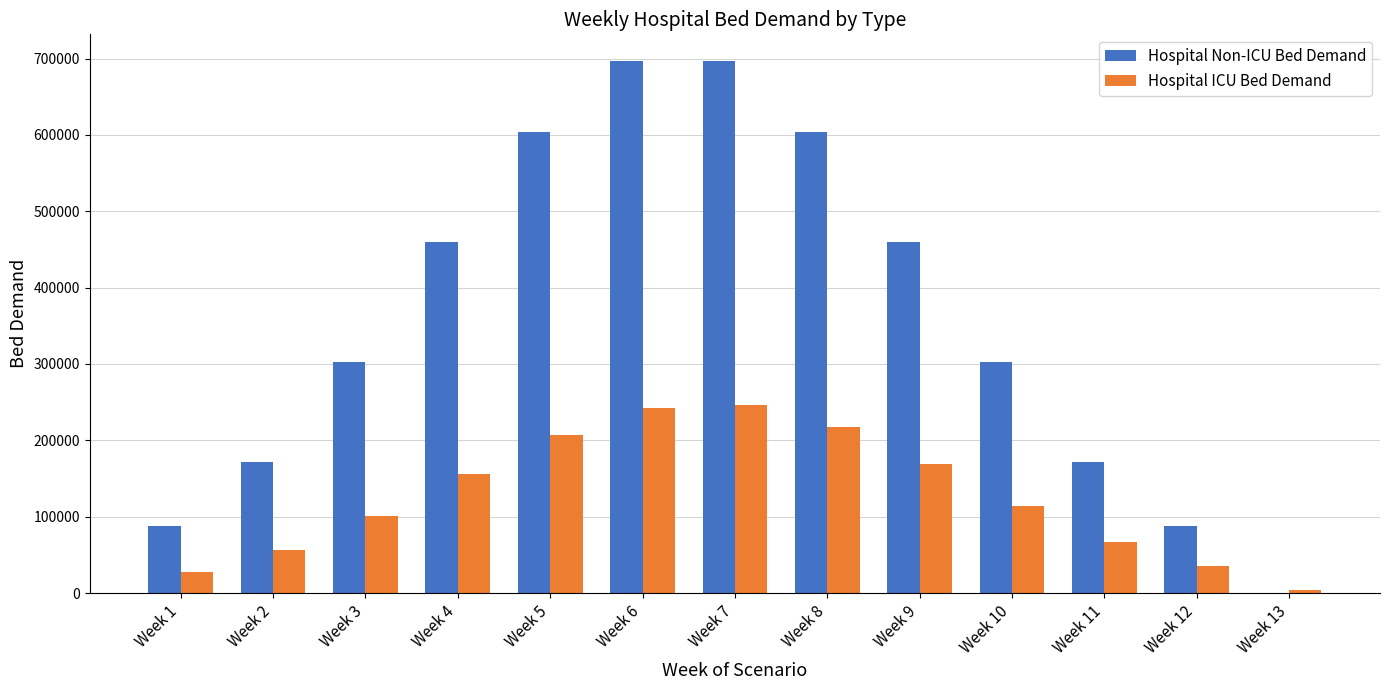

Is it true that Hospital Non-ICU Bed Demand equals 459923 at Week 9?

True